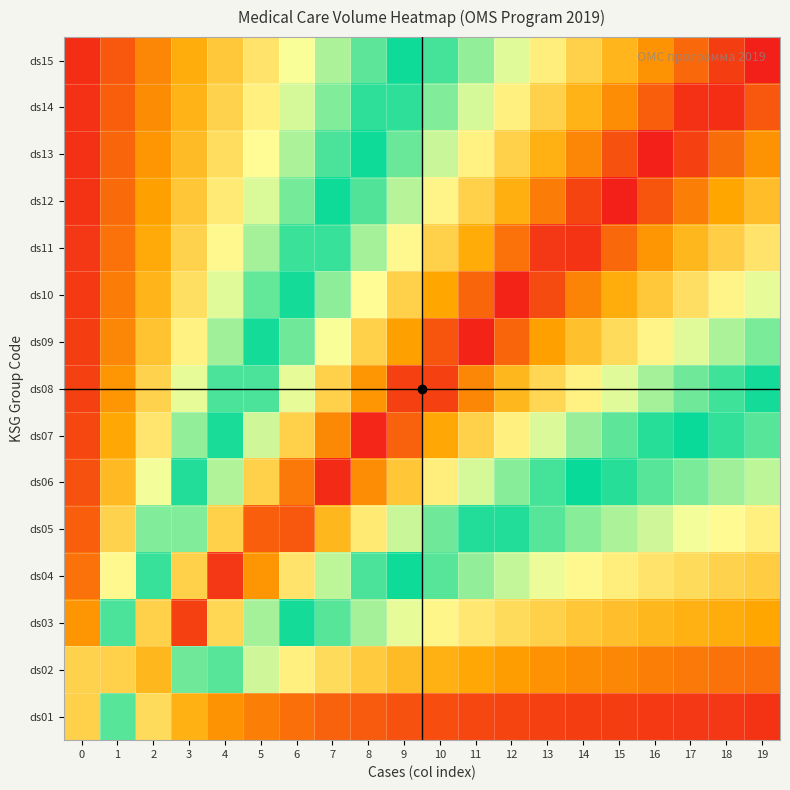

Between 18 and 2, which is larger?

18